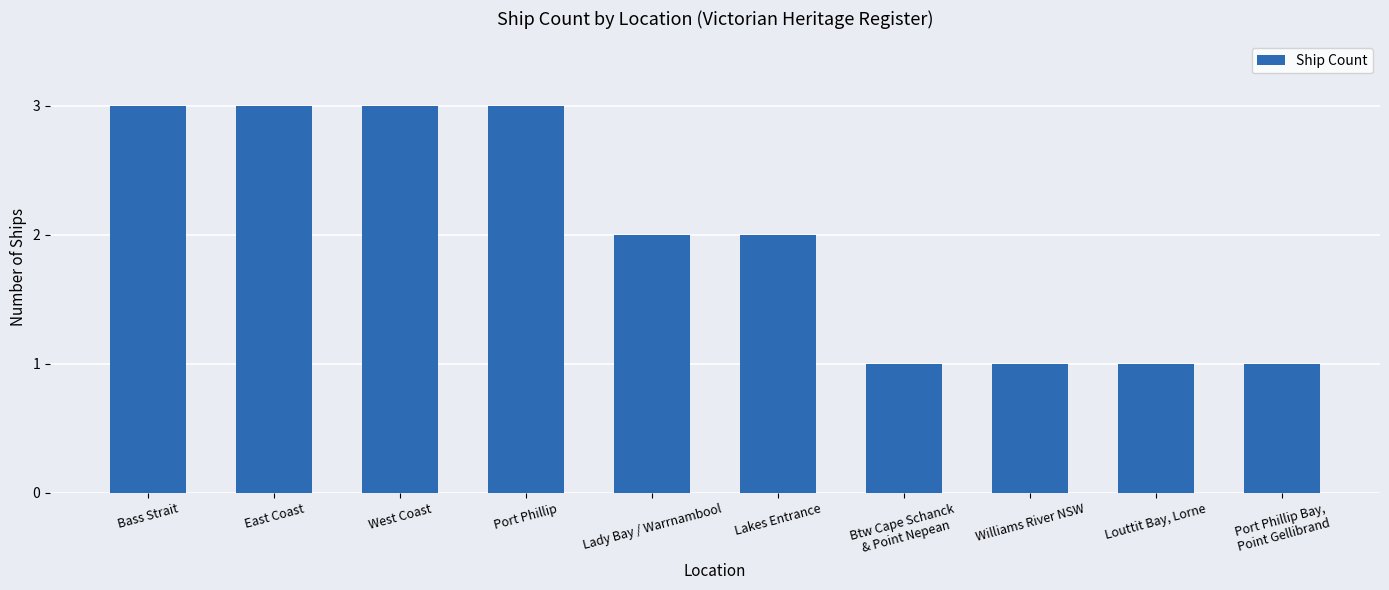

What is the difference between the maximum and minimum values?

2